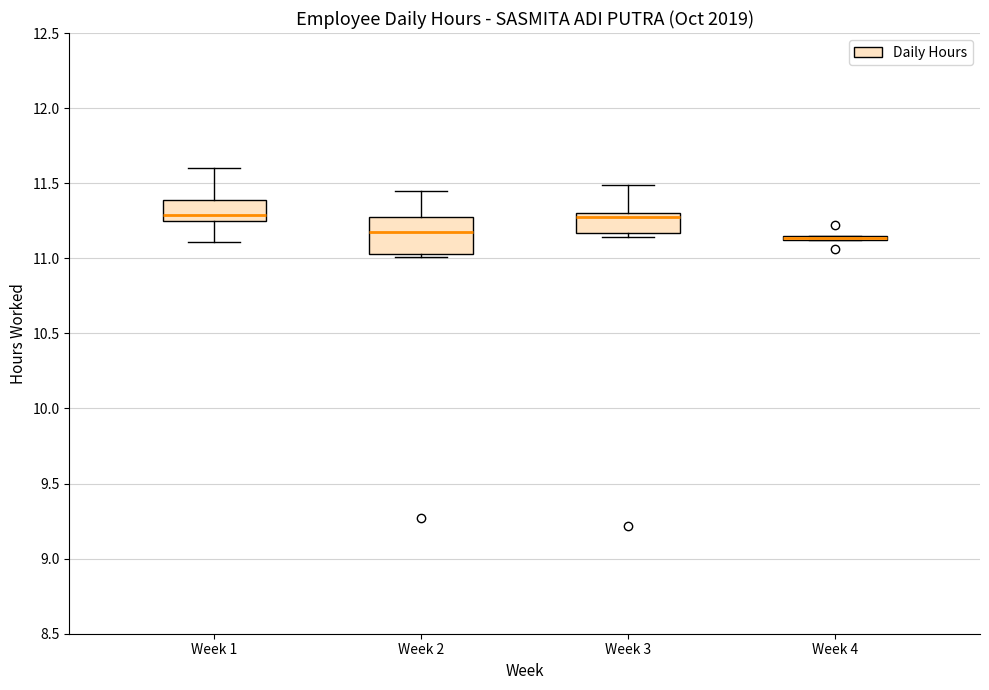

Which box is the tallest, from its lower edge to its upper edge?

Week 2